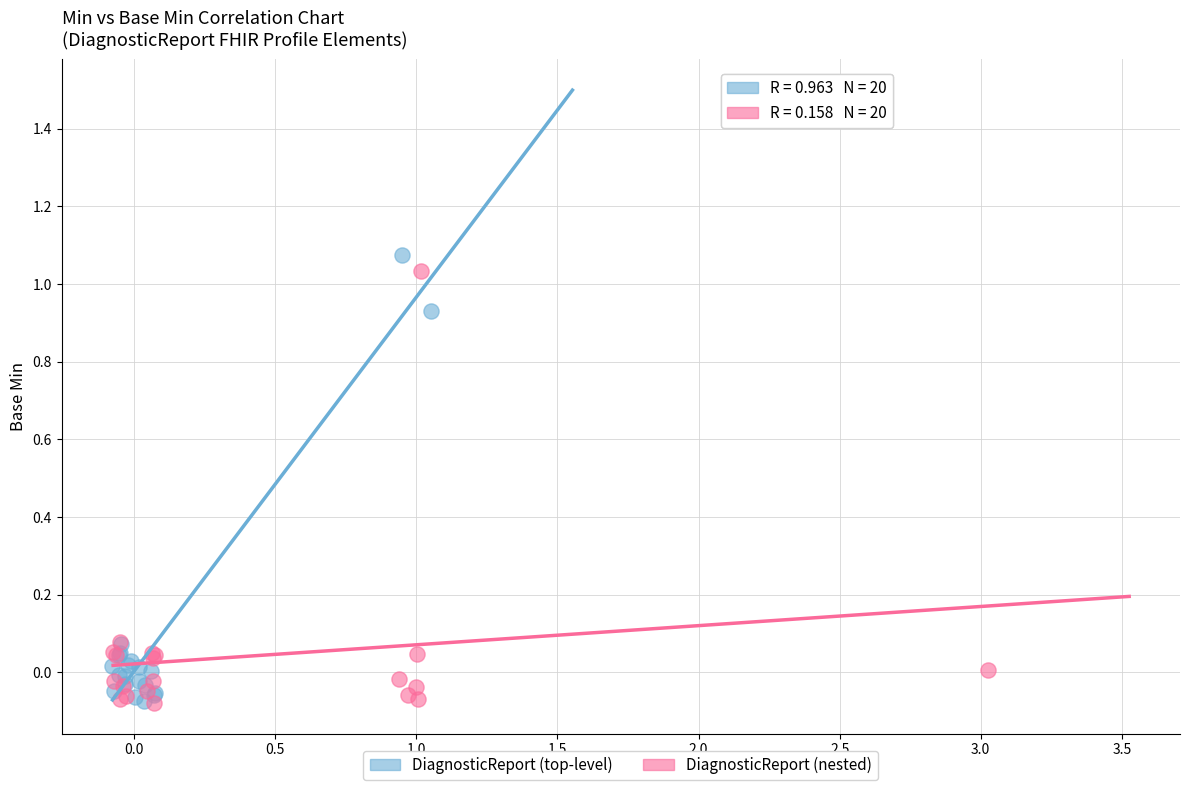

Which series has the largest Y range (max minus min)?

DiagnosticReport (top-level)